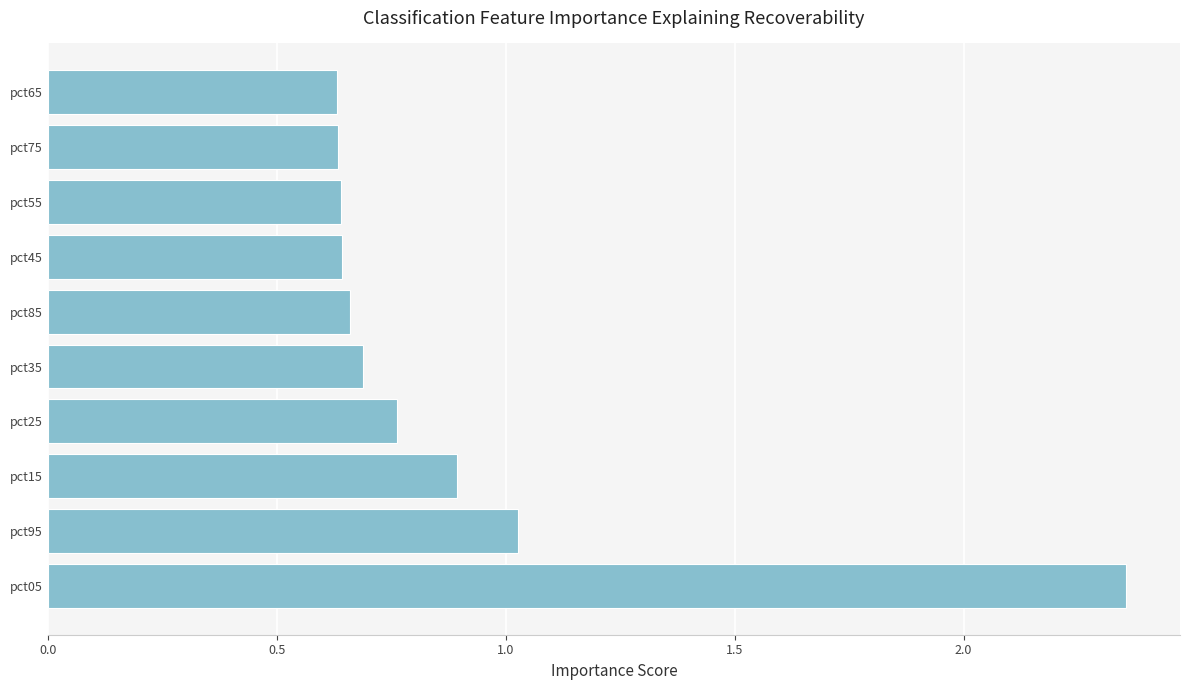

At which category does the chart reach its peak across all series?

pct05